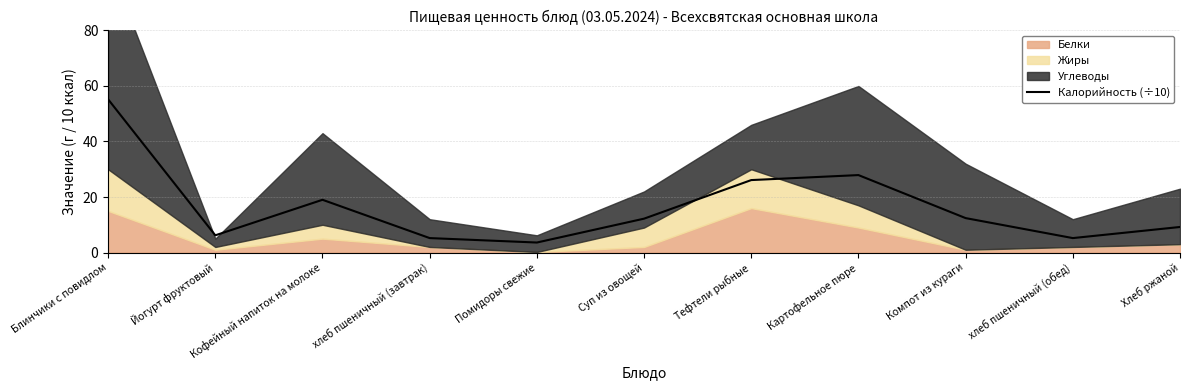

The value at хлеб пшеничный (обед) is 7.3. True or false?

False